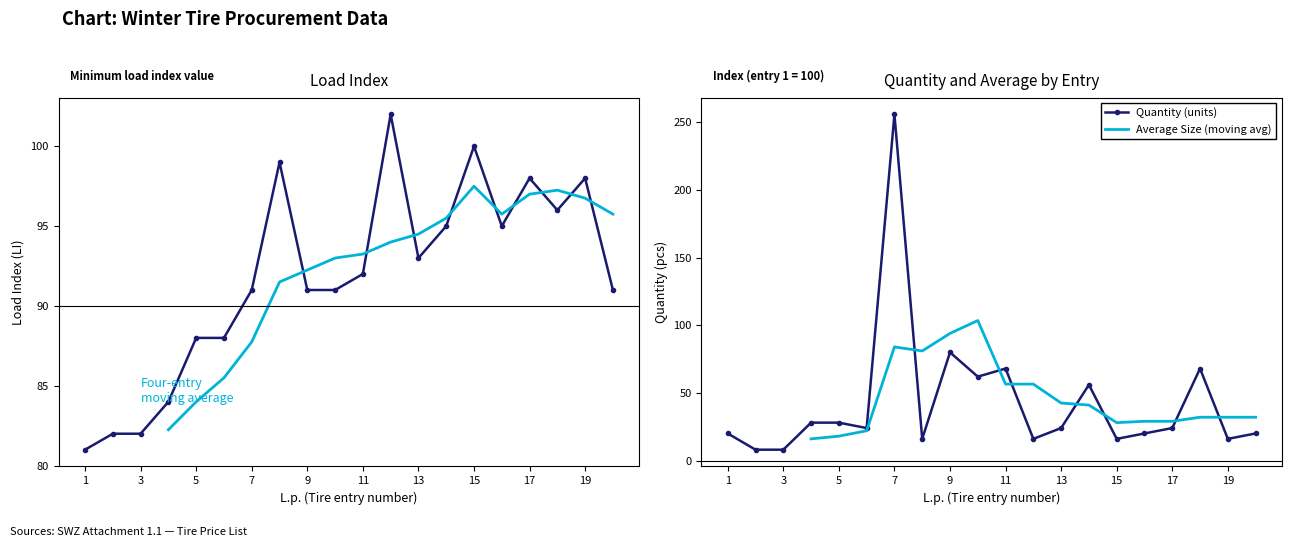

At which label is Quantity (units) closest to 132?

9